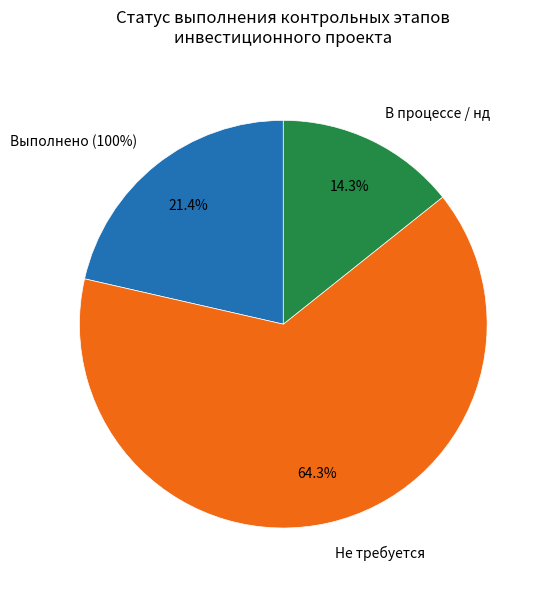

True or false: Получение разрешения на строительство accounts for 0% of the total.

True